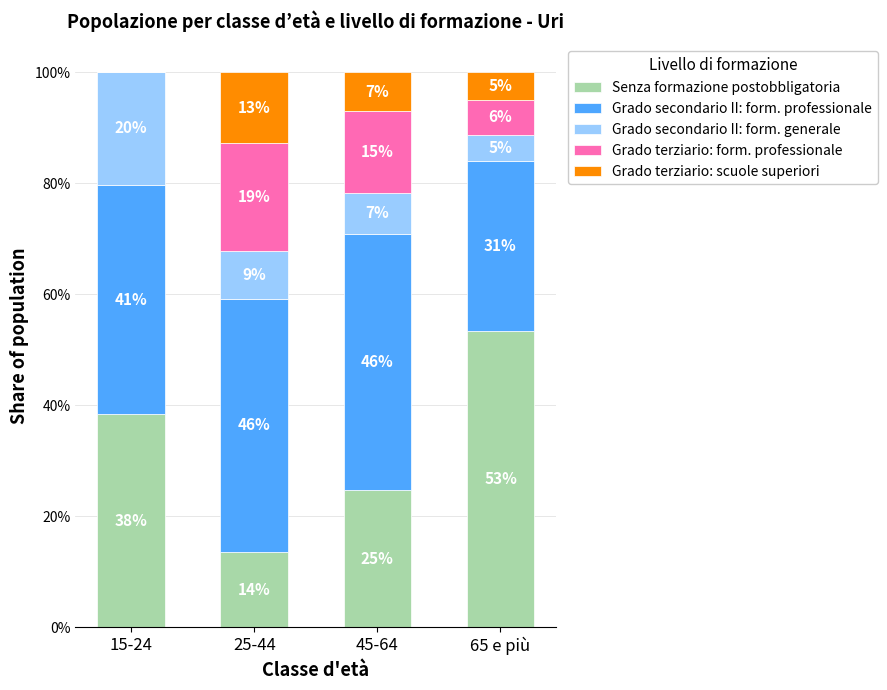

What is the total value across all series at 25-44?

100.0